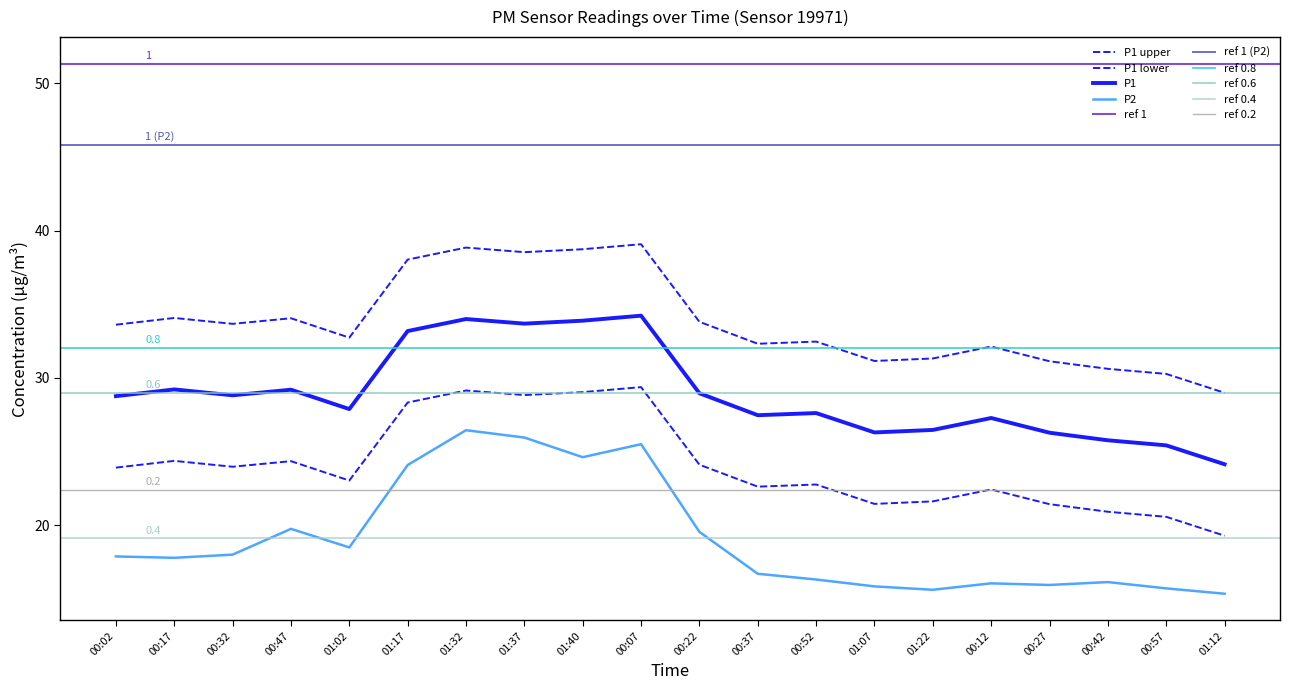

Does the chart display data point markers on the line(s)?

No